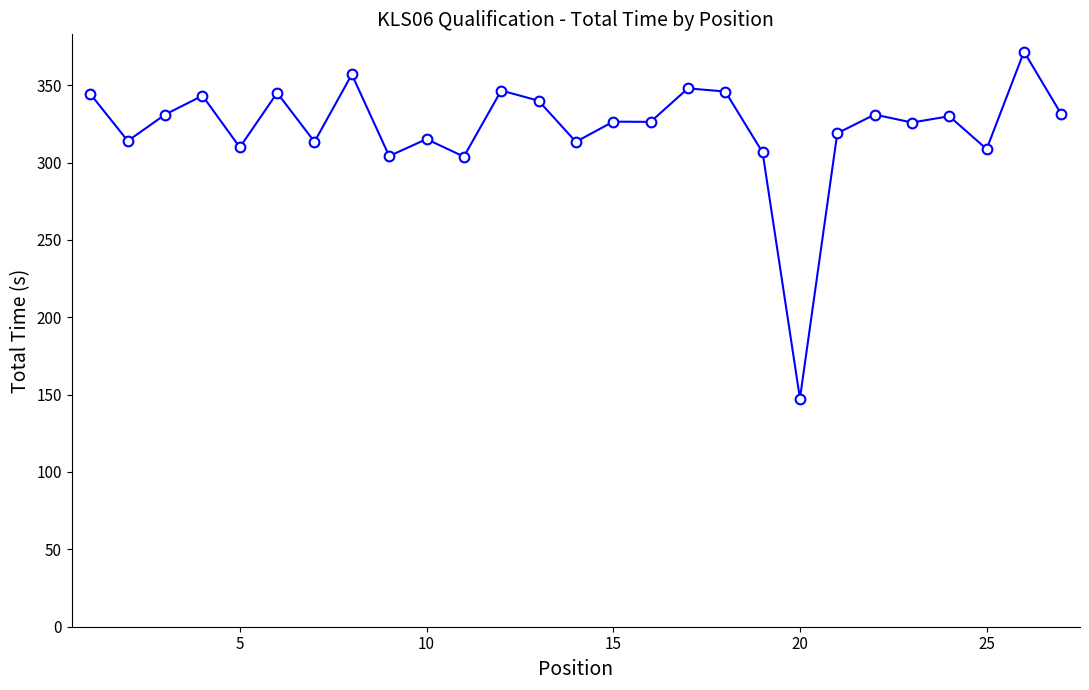

What is the smallest value displayed?

147.5